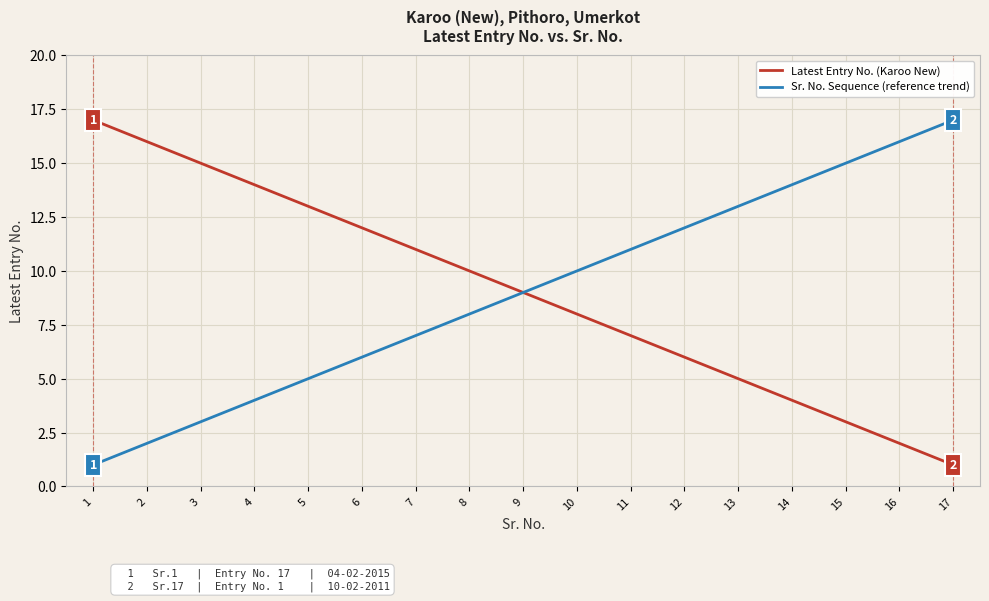

Is the value of Sr. No. Sequence (reference trend) at 5 greater than the value of Latest Entry No. (Karoo New) at 6?

No